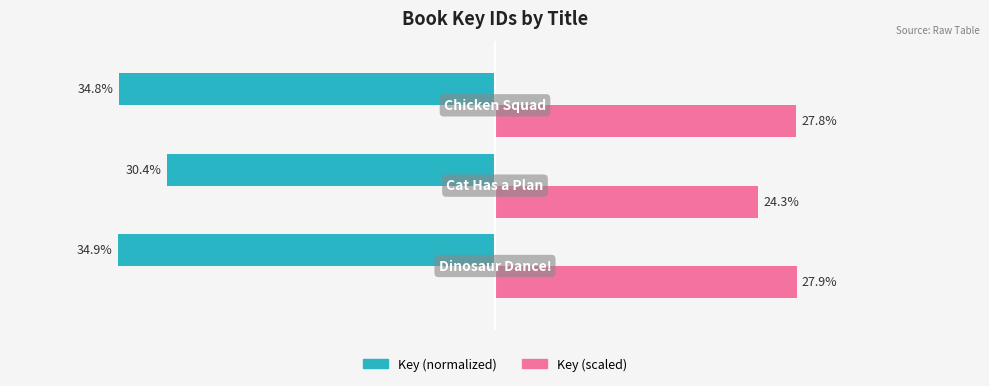

List the series in order of their overall mean, lowest first.

Key (normalized), Key (scaled)